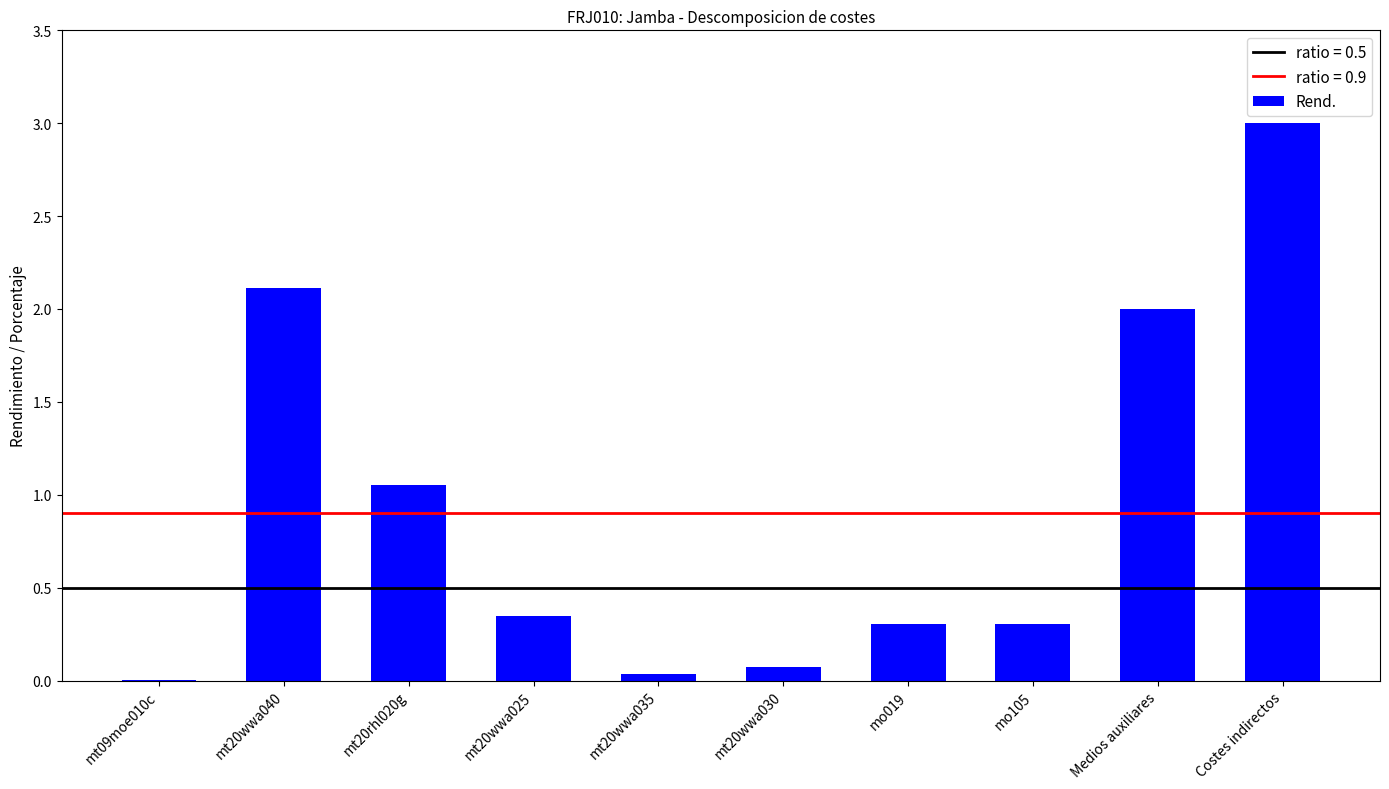

Which category has the highest value across all series?

Costes indirectos